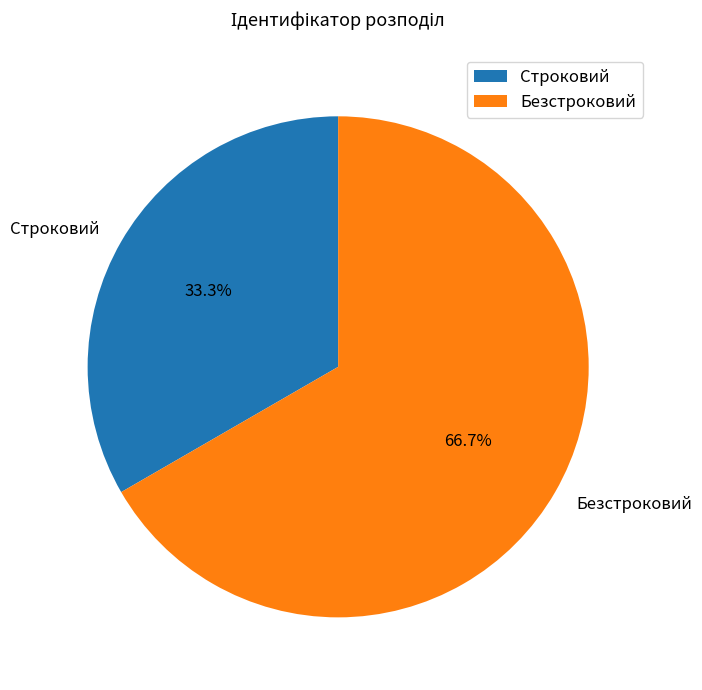

How many segments does this pie chart have?

2